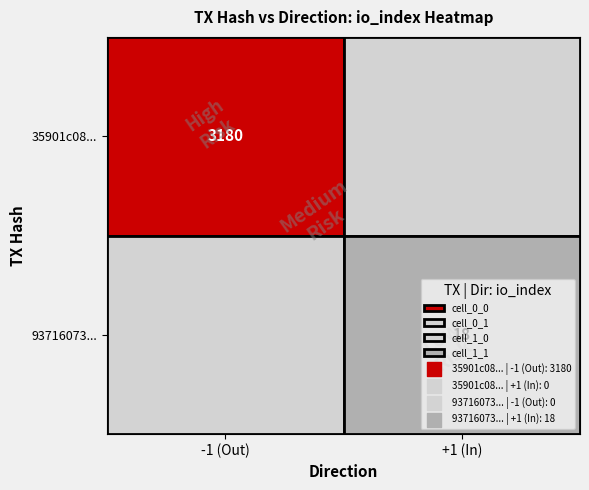

How many categories are shown in the chart?

2